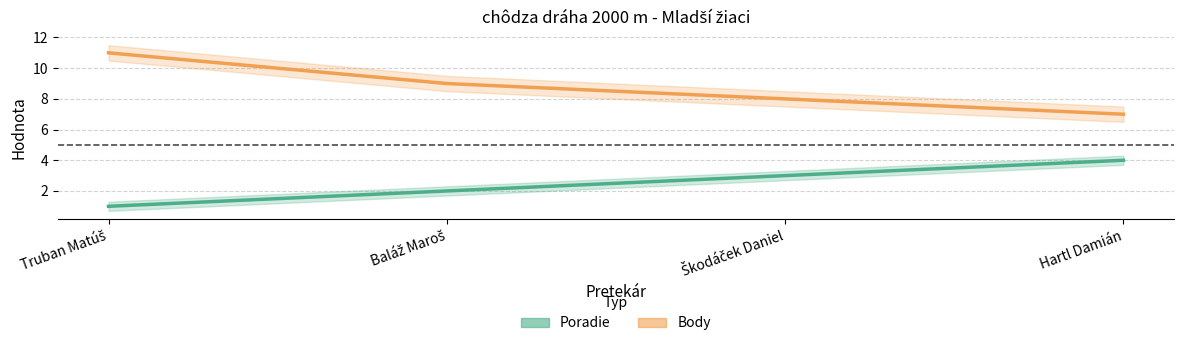

Where is Body nearest to the value 9?

Baláž Maroš